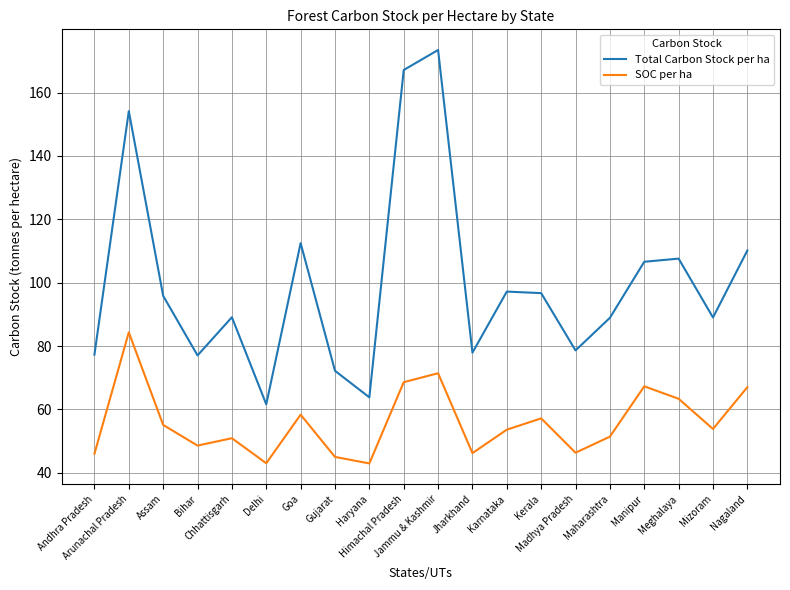

What are all the series names shown in the legend?

Total Carbon Stock per ha, SOC per ha